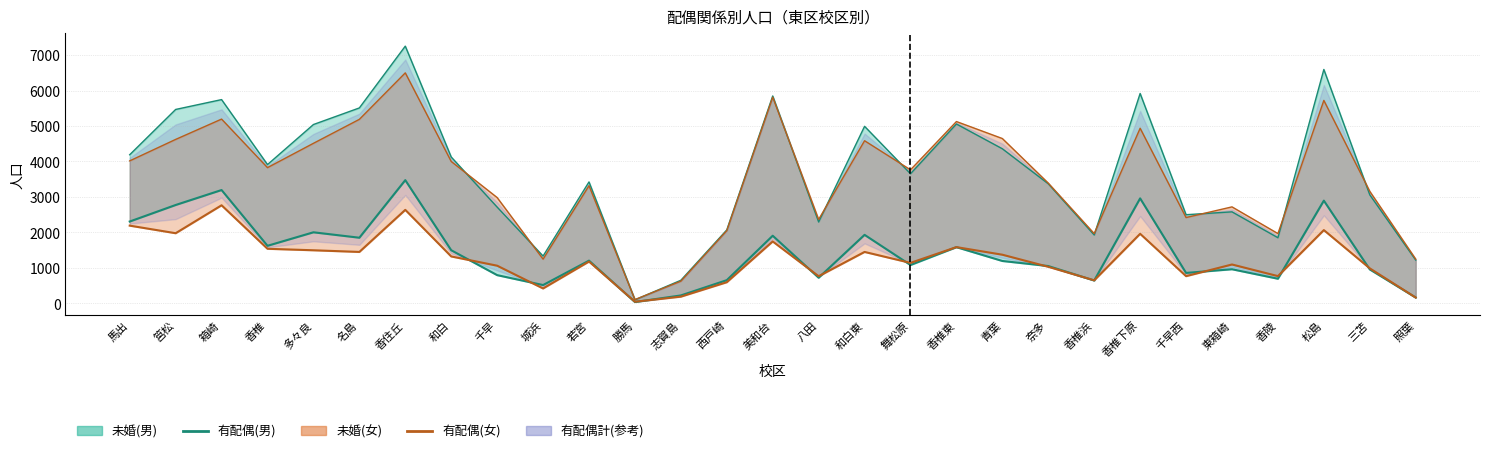

Rank the categories by 有配偶(男) value from highest to lowest.

香住丘, 箱崎, 香椎下原, 松島, 筥松, 馬出, 多々良, 和白東, 美和台, 名島, 香椎, 香椎東, 和白, 若宮, 青葉, 舞松原, 奈多, 東箱崎, 三苫, 千早西, 千早, 八田, 香陵, 西戸崎, 香椎浜, 城浜, 志賀島, 照葉, 勝馬